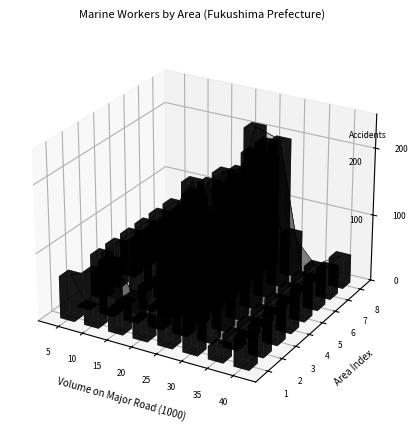

What is the average value of the 沼之内 series?

73